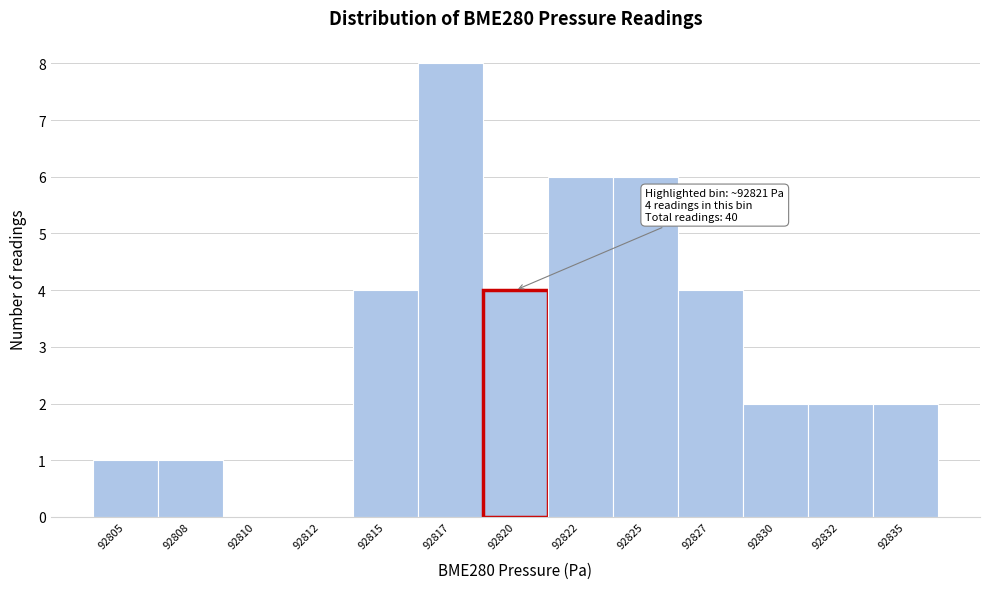

Reading left to right, transcribe all the data shown in this chart.

92805=1	92808=1	92810=0	92812=0	92815=4	92817=8	92820=4	92822=6	92825=6	92827=4	92830=2	92832=2	92835=2